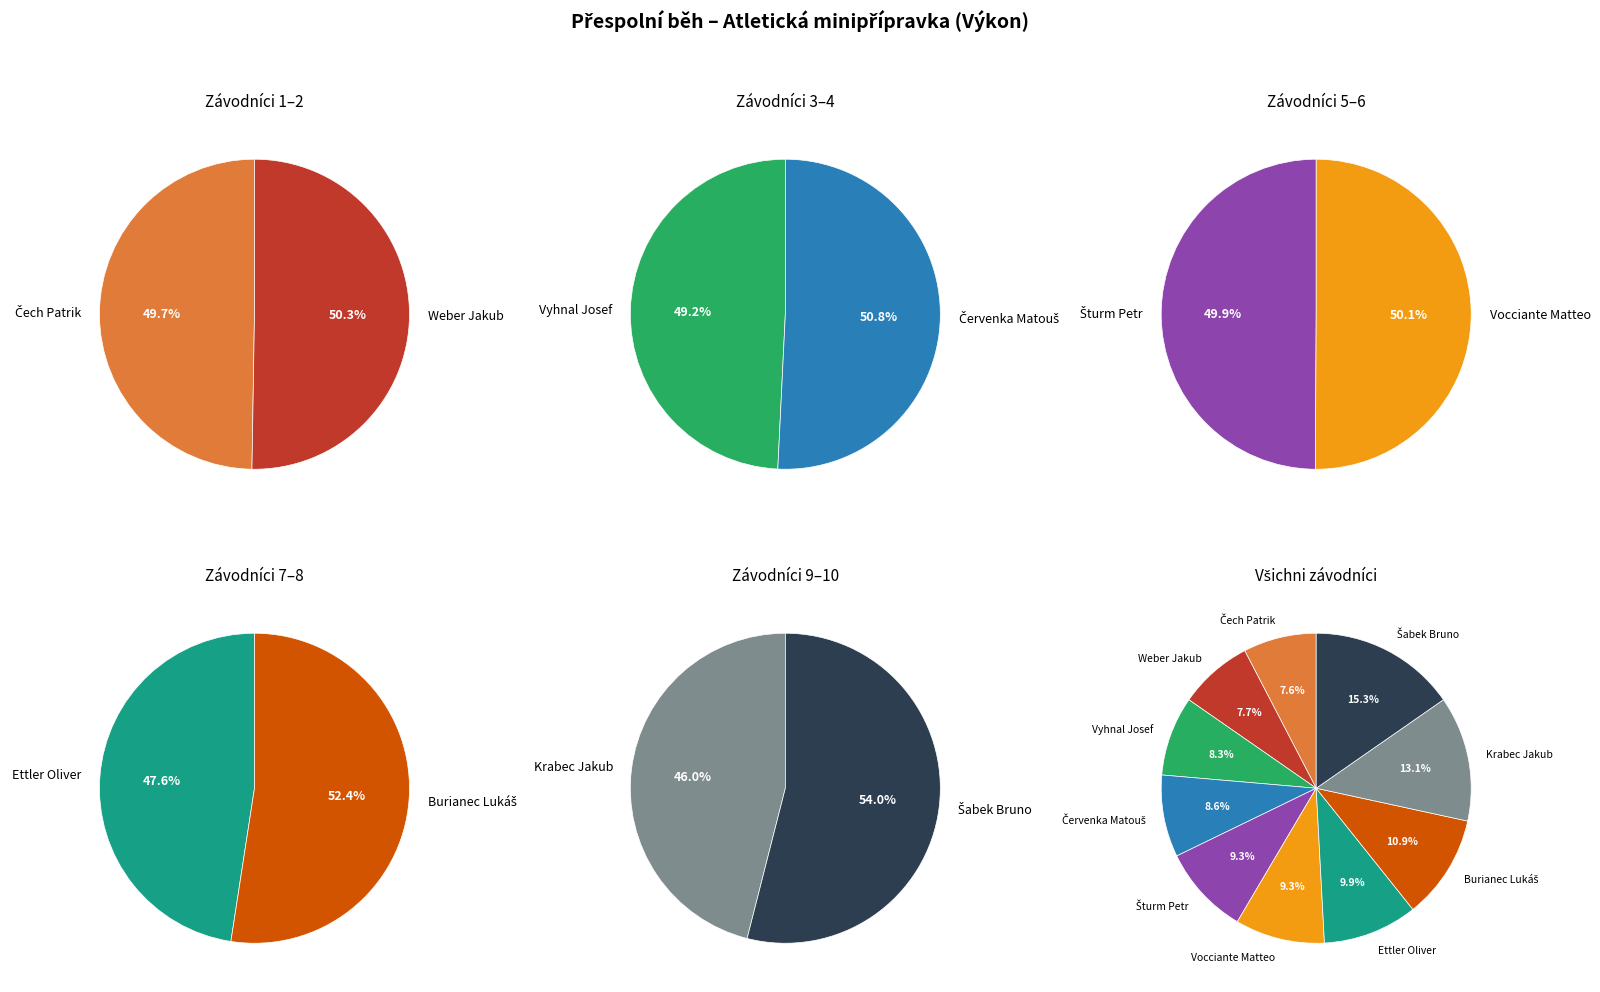

What percentage do Vocciante Matteo and Weber Jakub together represent?

17.1%